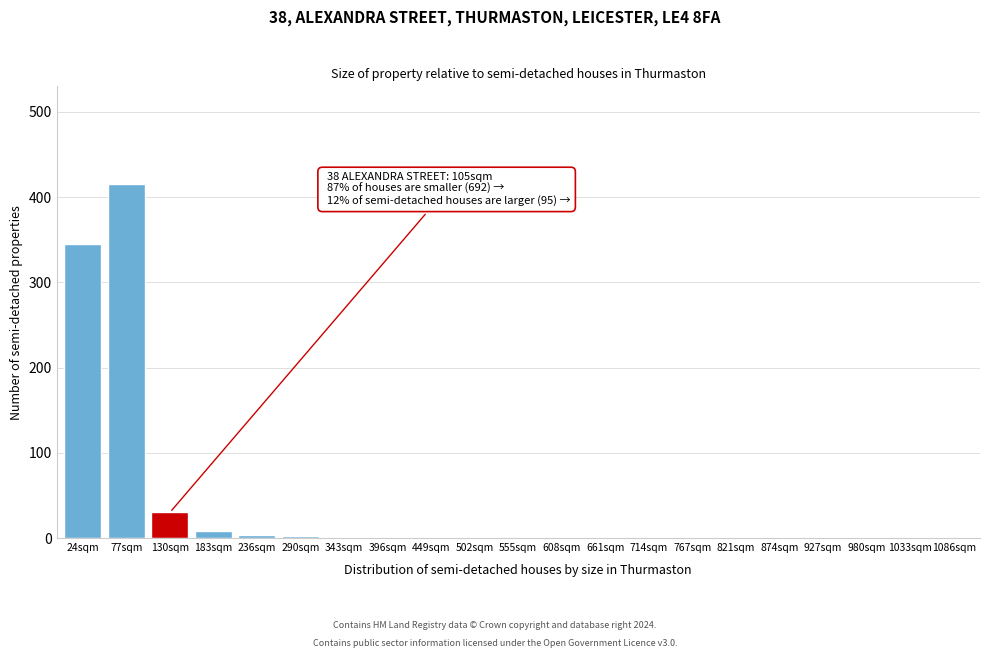

Is it true that the value at 502sqm is 0?

True